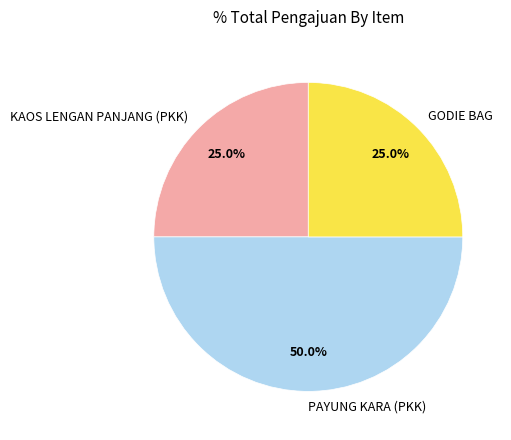

To the nearest percent, what portion does PAYUNG KARA (PKK) represent?

50%